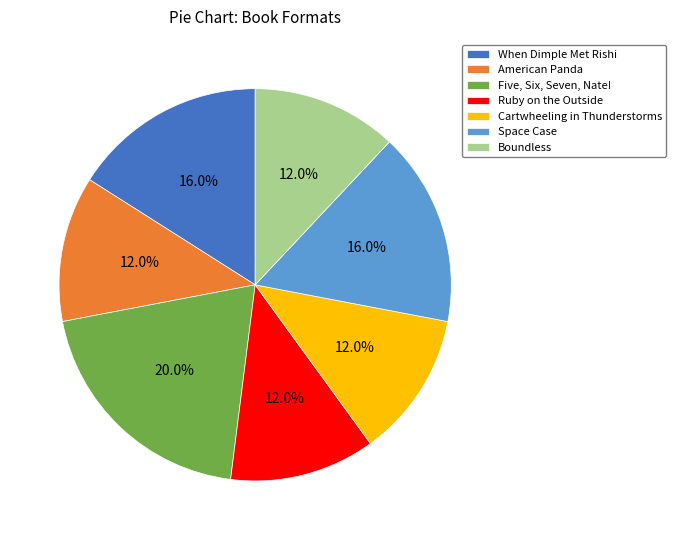

How many segments does this pie chart have?

7